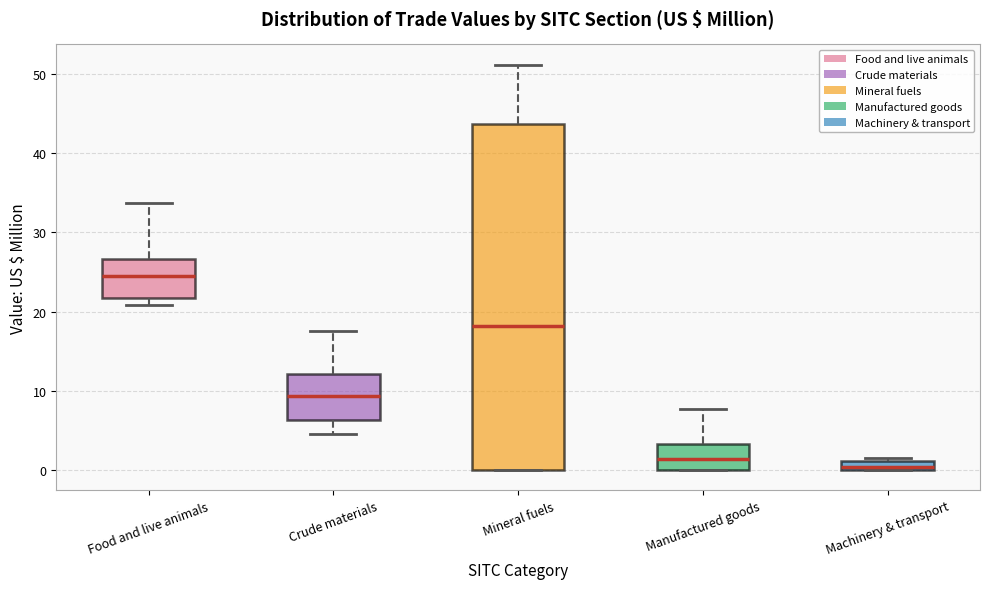

Which box's median line is the highest?

Food and live animals